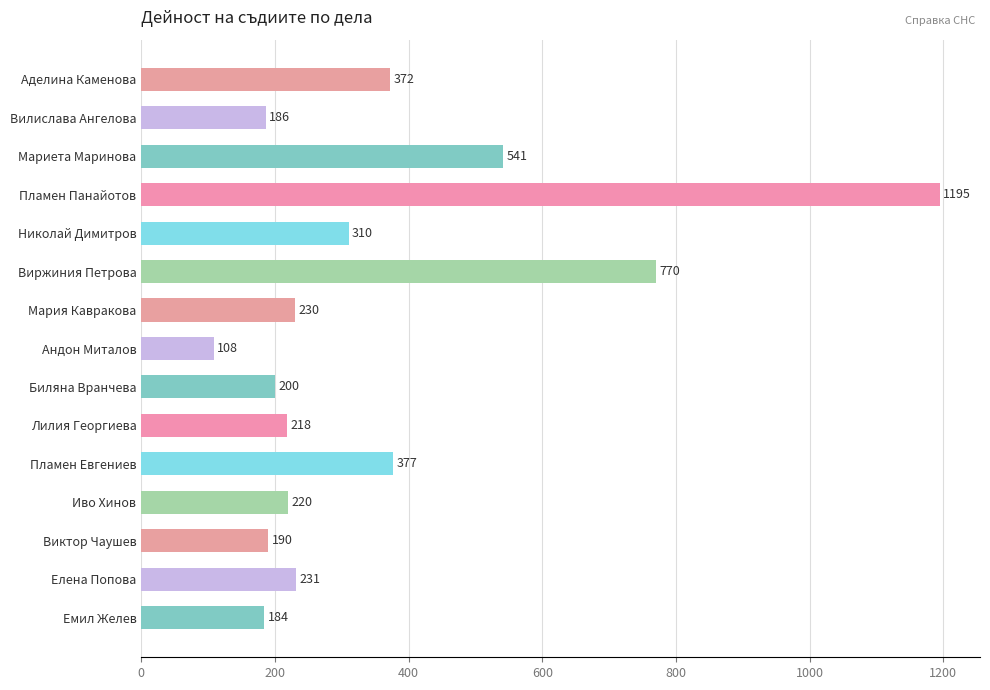

List the labels in order of value, largest first.

Пламен Панайотов, Виржиния Петрова, Мариета Маринова, Пламен Евгениев, Аделина Каменова, Николай Димитров, Елена Попова, Мария Кавракова, Иво Хинов, Лилия Георгиева, Биляна Вранчева, Виктор Чаушев, Вилислава Ангелова, Емил Желев, Андон Миталов